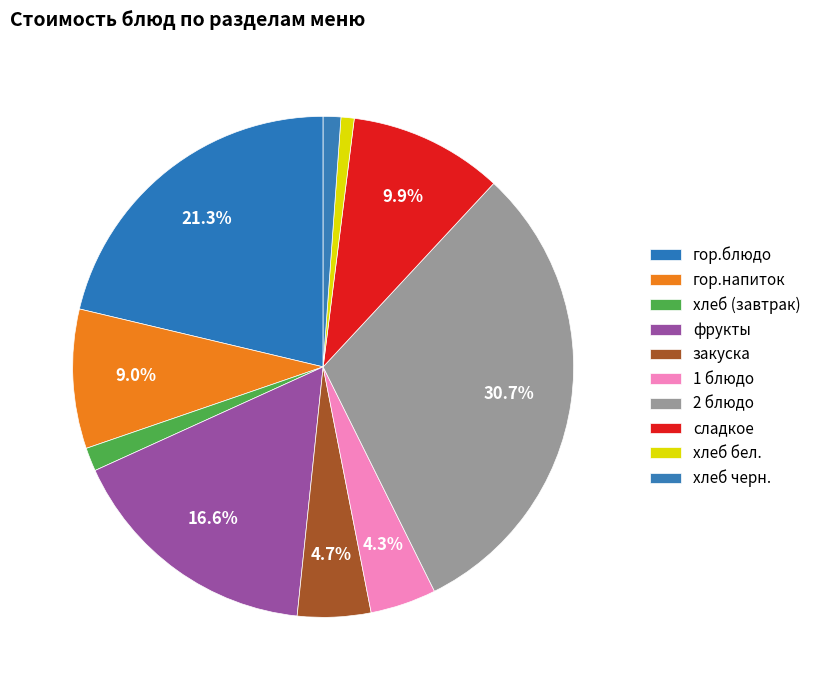

Is it true that 2 блюдо is 22% of the pie?

False